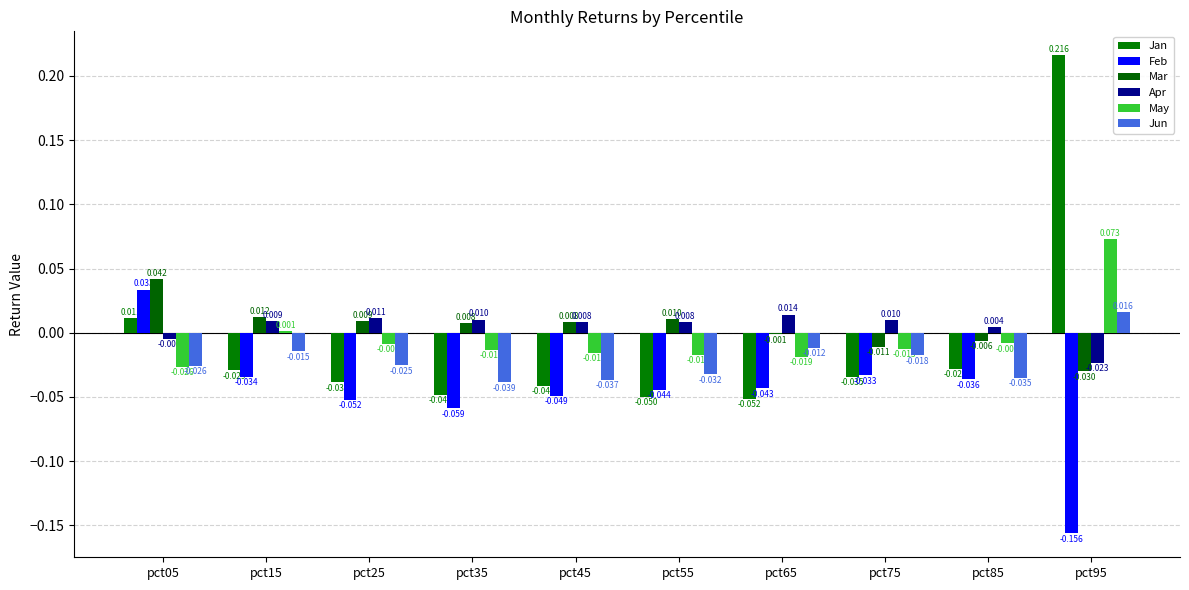

Count the number of data series in this chart.

6